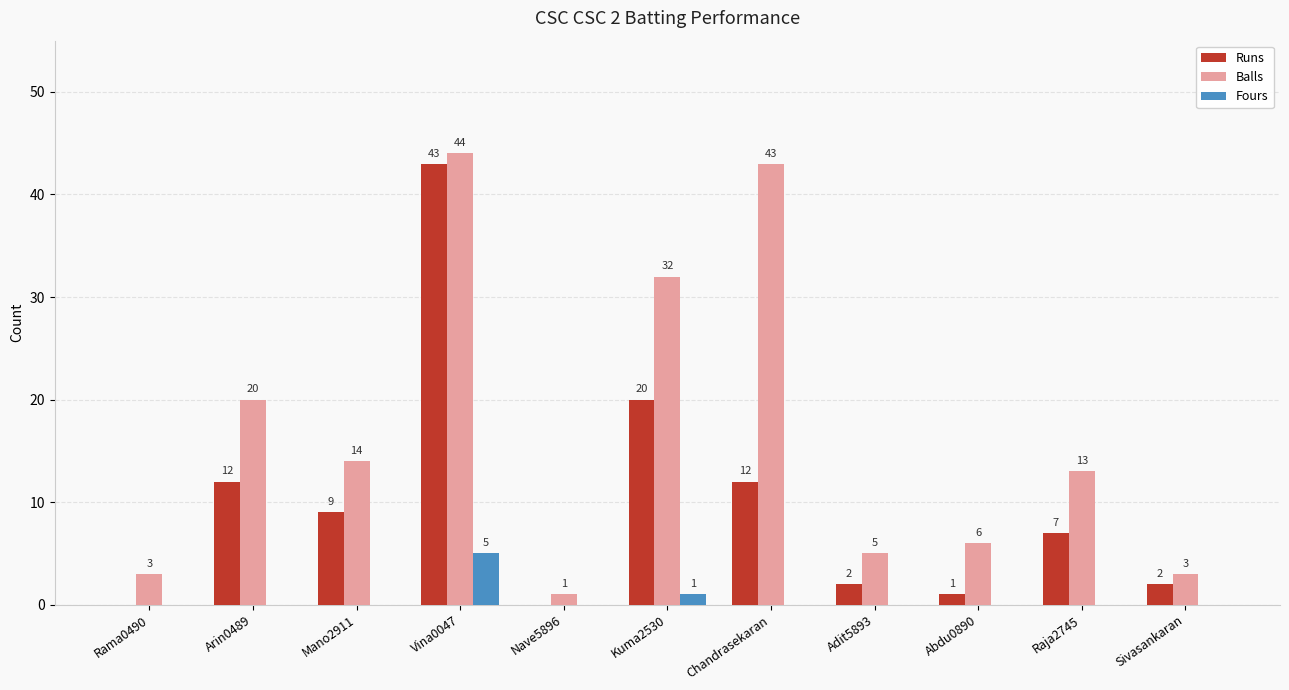

Which label corresponds to the largest value in the chart?

Vina0047